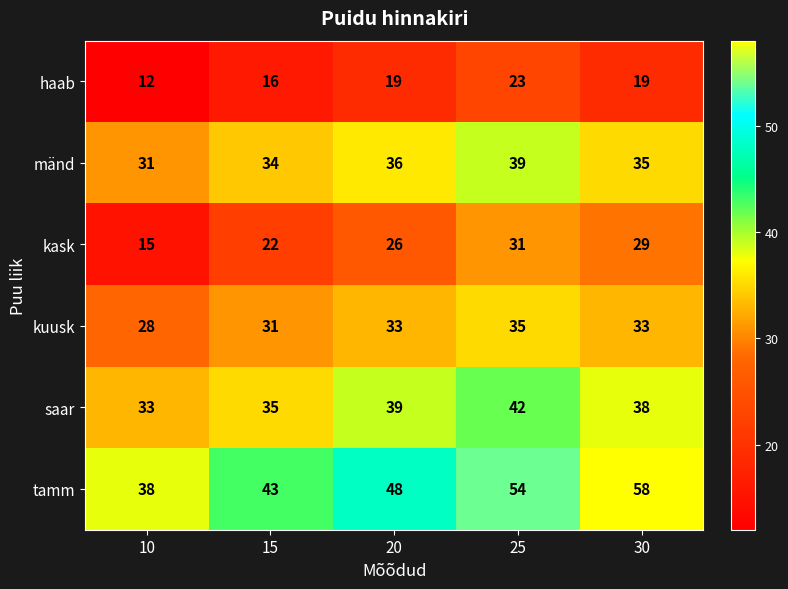

Which series has the largest total across all categories?

tamm